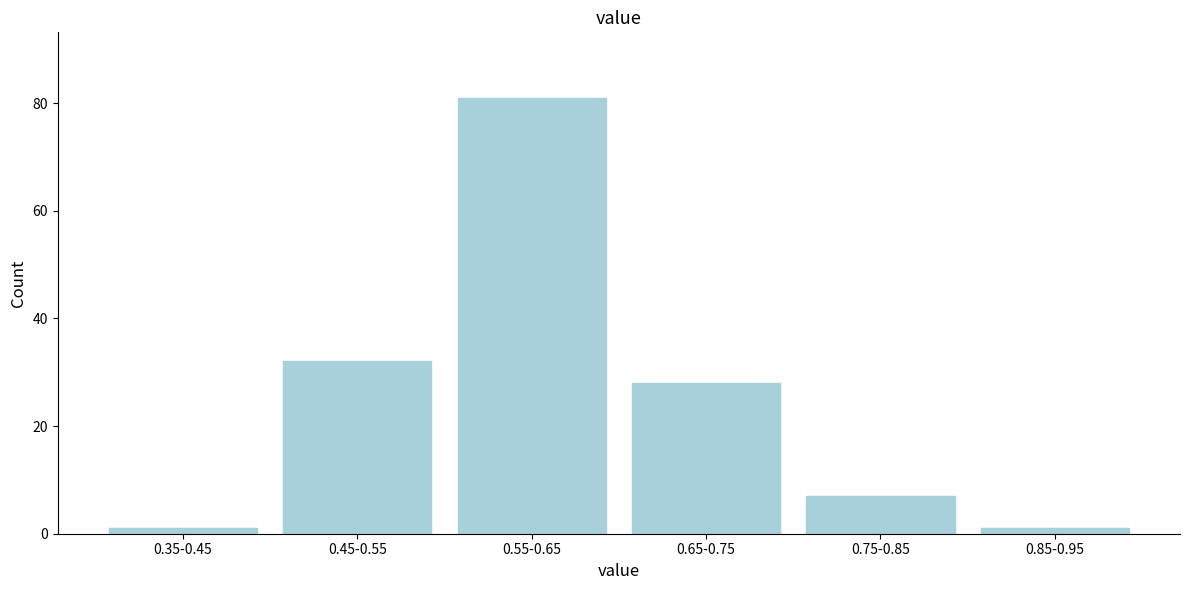

Reading left to right, what are all the values shown in this chart?

1	32	81	28	7	1